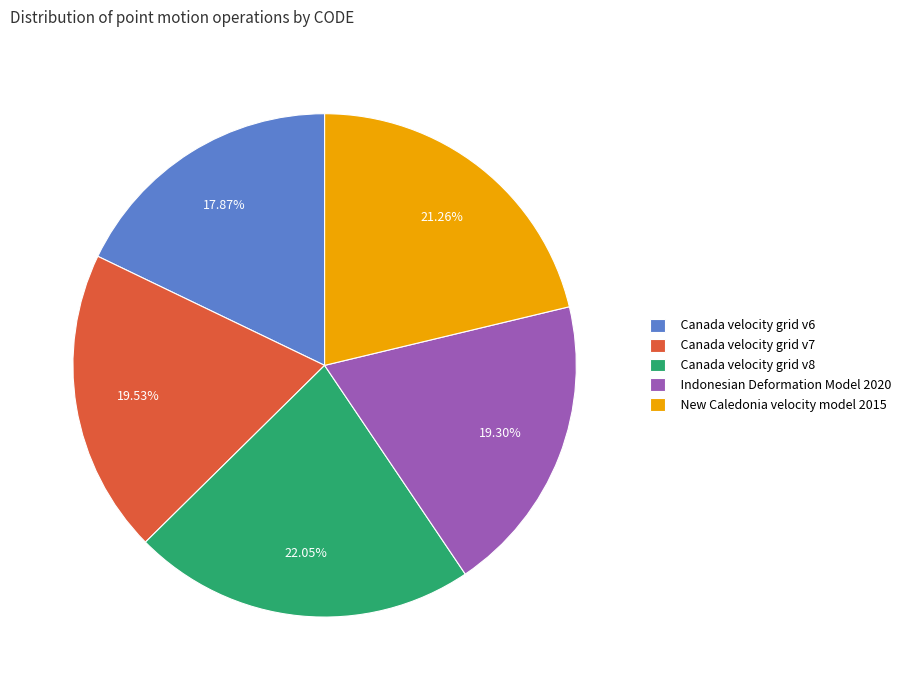

Approximately how many times larger is the value at Canada velocity grid v8 compared to Canada velocity grid v6?

1.2